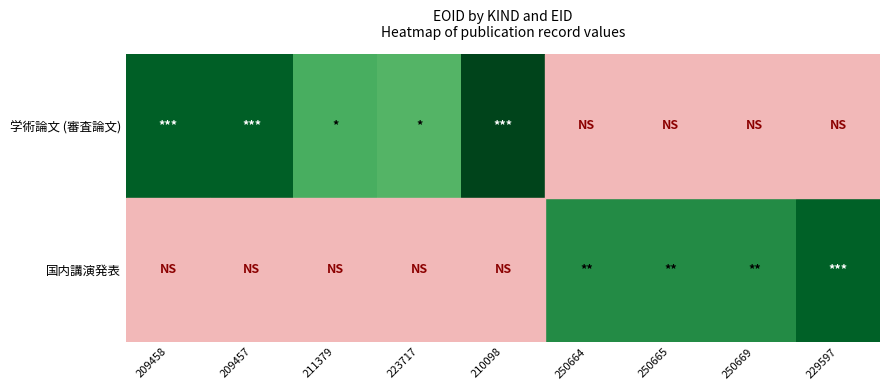

Reading left to right, list all the values displayed in this chart.

学術論文 (審査論文): 209458=1038558	209457=1038702	211379=689960	223717=654689	210098=1133310	250664=0	250665=0	250669=0	229597=0
国内講演発表: 209458=0	209457=0	211379=0	223717=0	210098=0	250664=849737	250665=849738	250669=849739	229597=1028704